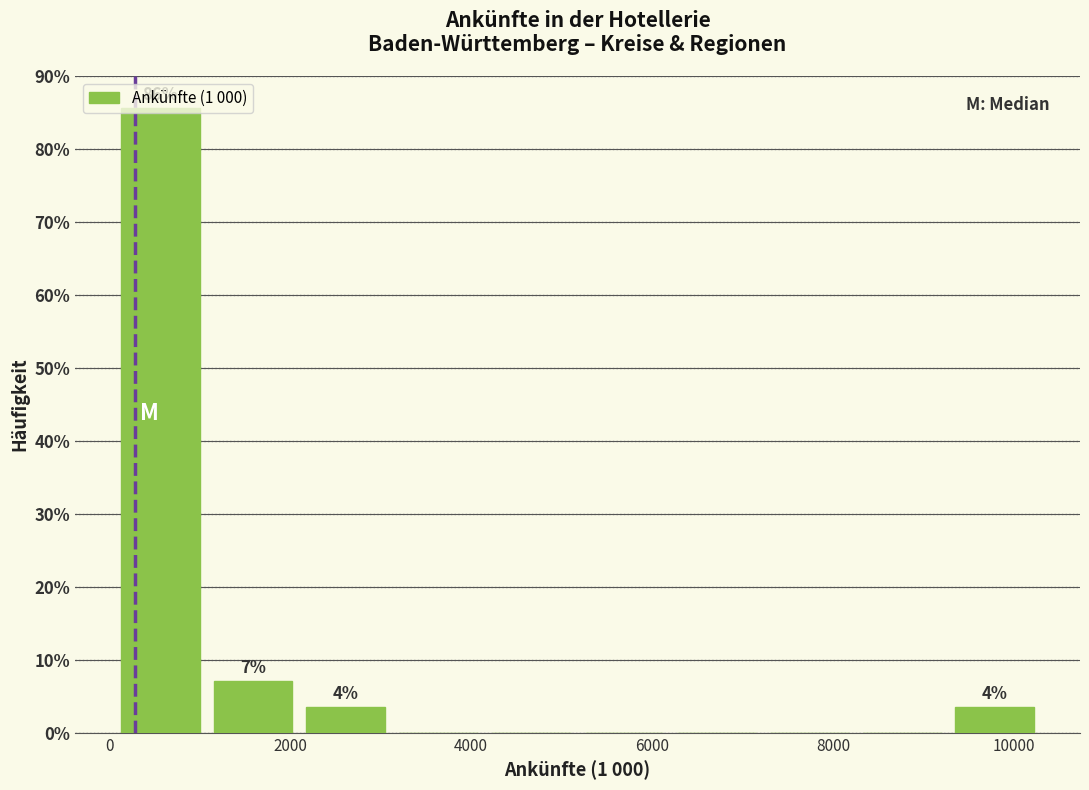

Which range on the x-axis has the tallest bar?

0 to 1000